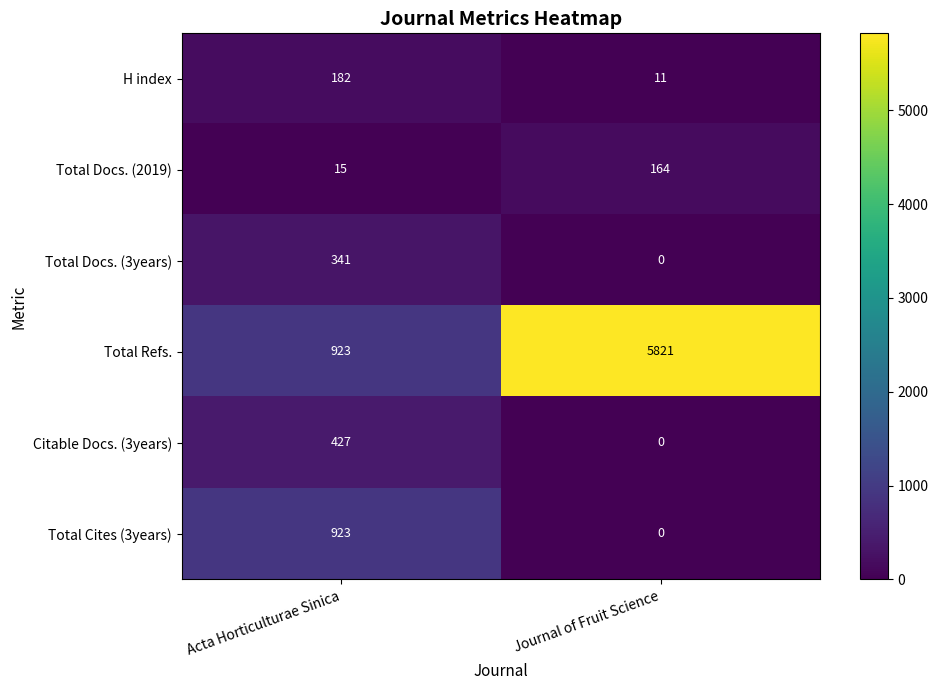

The Total Docs. (3years) series shows 341 at Acta Horticulturae Sinica. True or false?

True